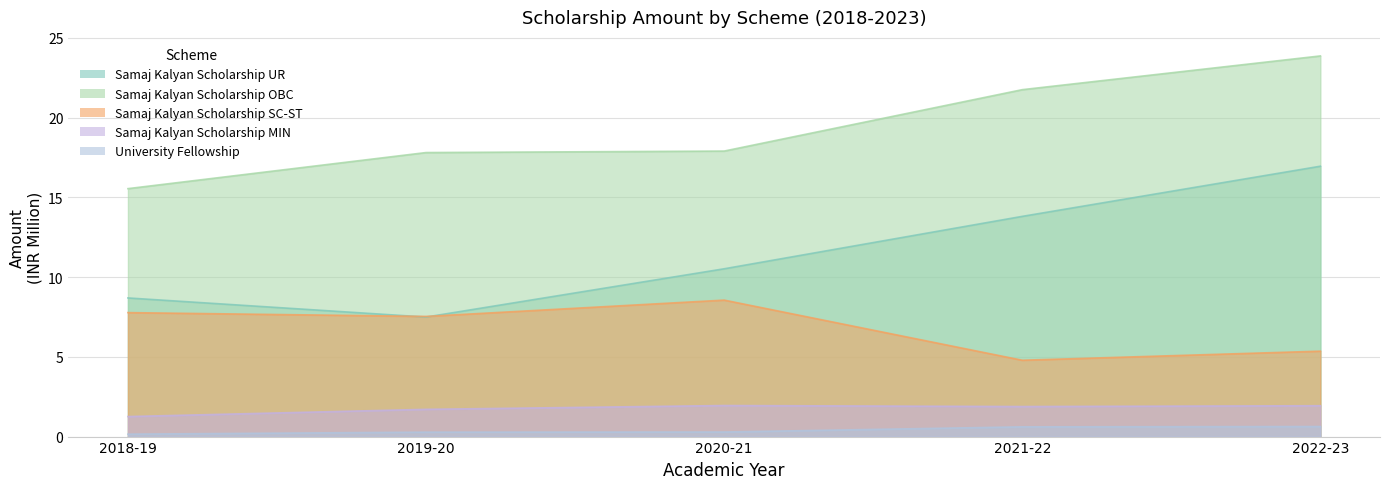

At which category is the sum across all series the highest?

2022-23